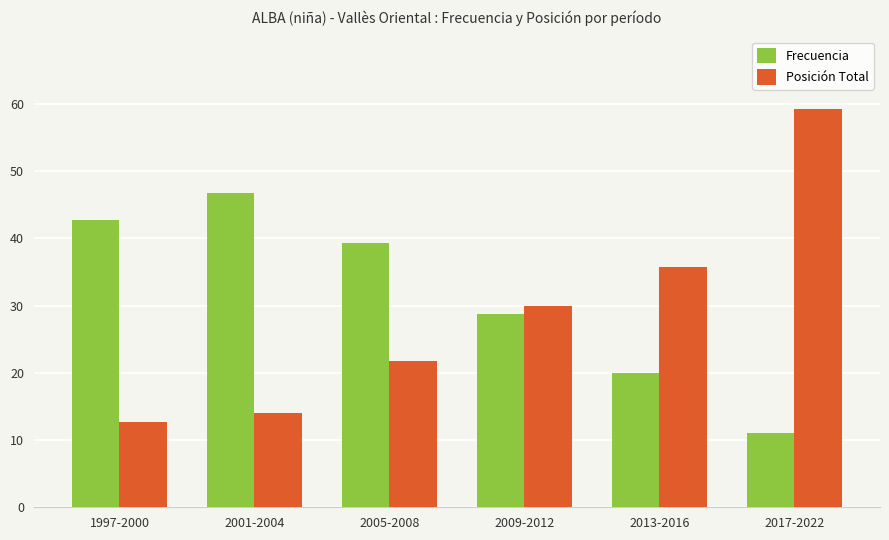

At how many categories does at least one series exceed 17?

6